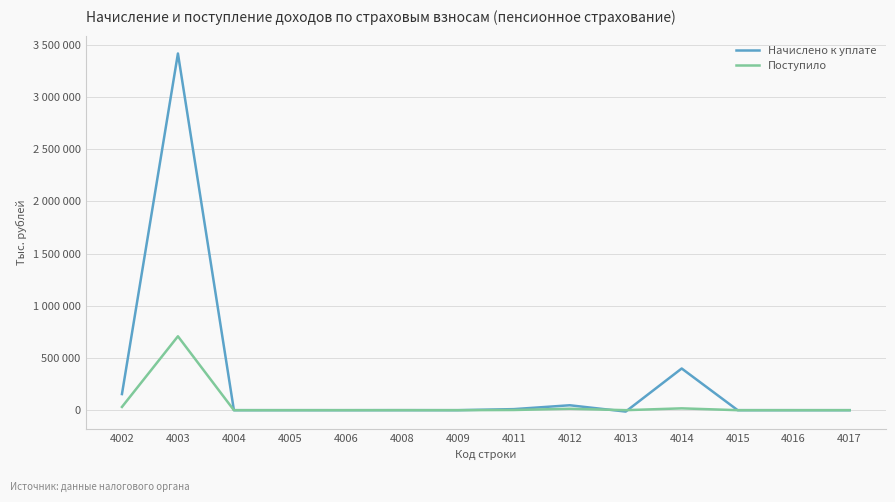

Which series has the widest spread of values?

Начислено к уплате